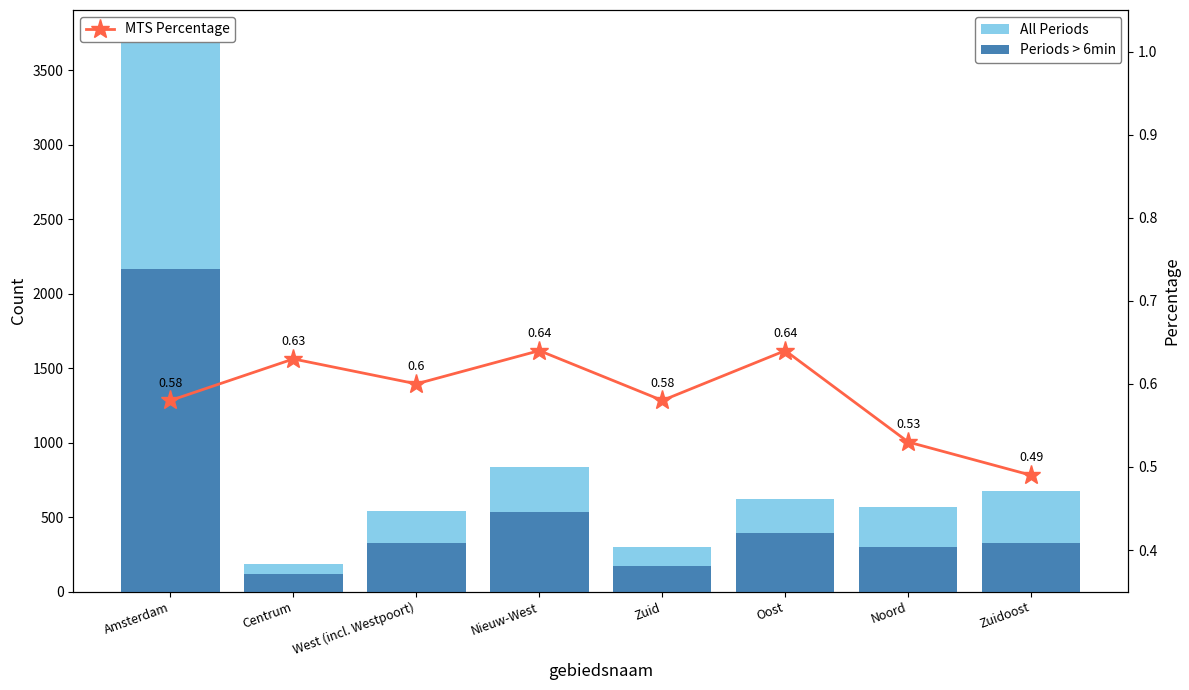

Reading left to right, list all the values displayed in this chart.

All Periods: 3719.0	186.0	540.0	836.0	296.0	619.0	570.0	672.0
Periods > 6min: 2167.0	117.0	323.0	532.0	173.0	394.0	300.0	328.0
MTS Percentage: 0.6	0.6	0.6	0.6	0.6	0.6	0.5	0.5